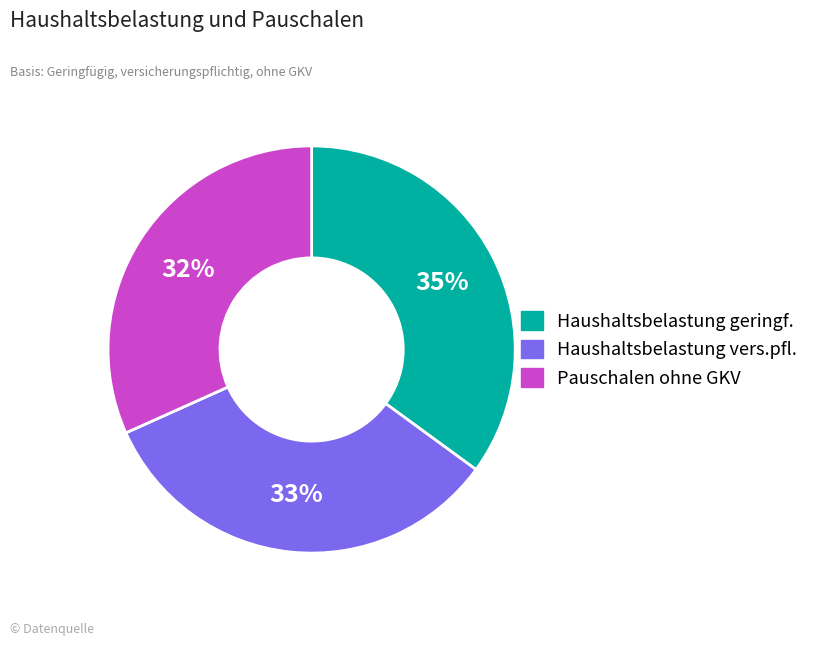

Count the number of slices in the pie.

3